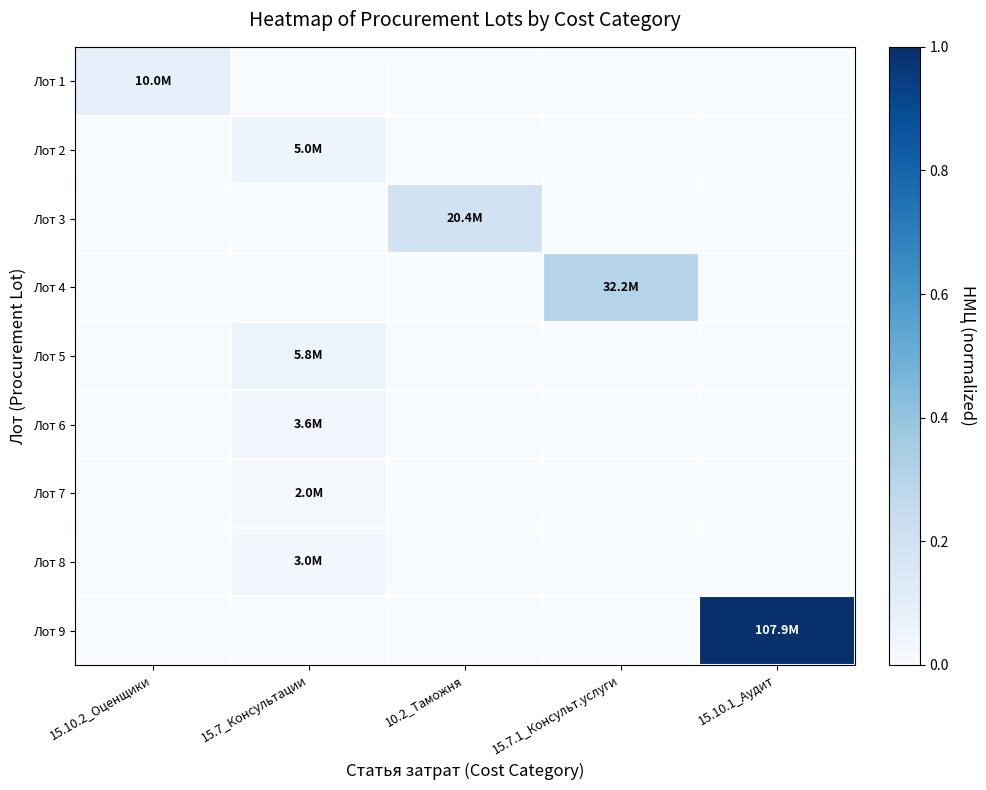

Reading left to right, transcribe all the data shown in this chart.

Лот 1: 15.10.2_Оценщики=0.1	15.7_Консультации=0.0	10.2_Таможня=0.0	15.7.1_Консульт.услуги=0.0	15.10.1_Аудит=0.0
Лот 2: 15.10.2_Оценщики=0.0	15.7_Консультации=0.0	10.2_Таможня=0.0	15.7.1_Консульт.услуги=0.0	15.10.1_Аудит=0.0
Лот 3: 15.10.2_Оценщики=0.0	15.7_Консультации=0.0	10.2_Таможня=0.2	15.7.1_Консульт.услуги=0.0	15.10.1_Аудит=0.0
Лот 4: 15.10.2_Оценщики=0.0	15.7_Консультации=0.0	10.2_Таможня=0.0	15.7.1_Консульт.услуги=0.3	15.10.1_Аудит=0.0
Лот 5: 15.10.2_Оценщики=0.0	15.7_Консультации=0.1	10.2_Таможня=0.0	15.7.1_Консульт.услуги=0.0	15.10.1_Аудит=0.0
Лот 6: 15.10.2_Оценщики=0.0	15.7_Консультации=0.0	10.2_Таможня=0.0	15.7.1_Консульт.услуги=0.0	15.10.1_Аудит=0.0
Лот 7: 15.10.2_Оценщики=0.0	15.7_Консультации=0.0	10.2_Таможня=0.0	15.7.1_Консульт.услуги=0.0	15.10.1_Аудит=0.0
Лот 8: 15.10.2_Оценщики=0.0	15.7_Консультации=0.0	10.2_Таможня=0.0	15.7.1_Консульт.услуги=0.0	15.10.1_Аудит=0.0
Лот 9: 15.10.2_Оценщики=0.0	15.7_Консультации=0.0	10.2_Таможня=0.0	15.7.1_Консульт.услуги=0.0	15.10.1_Аудит=1.0